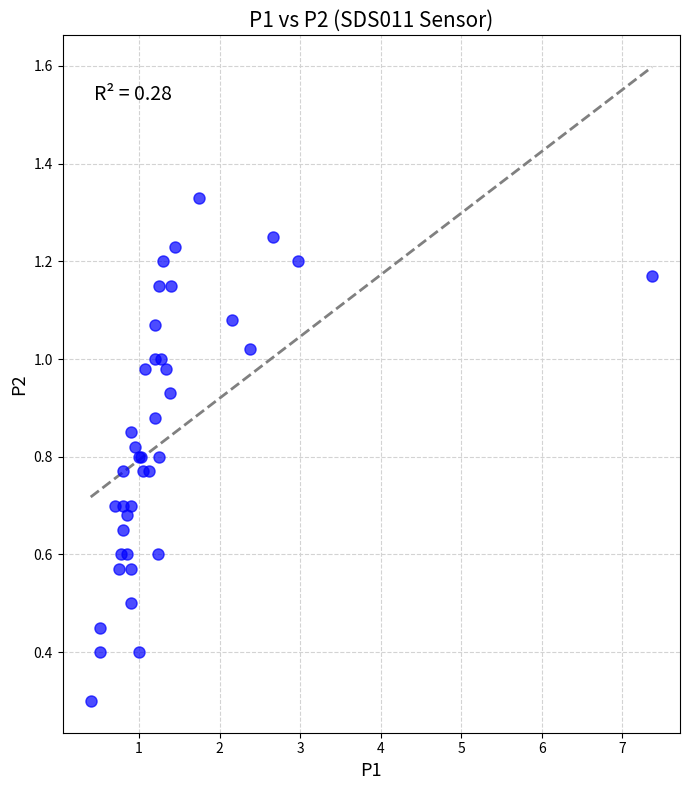

What Y value in the scatter plot is closest to 0?

0.3